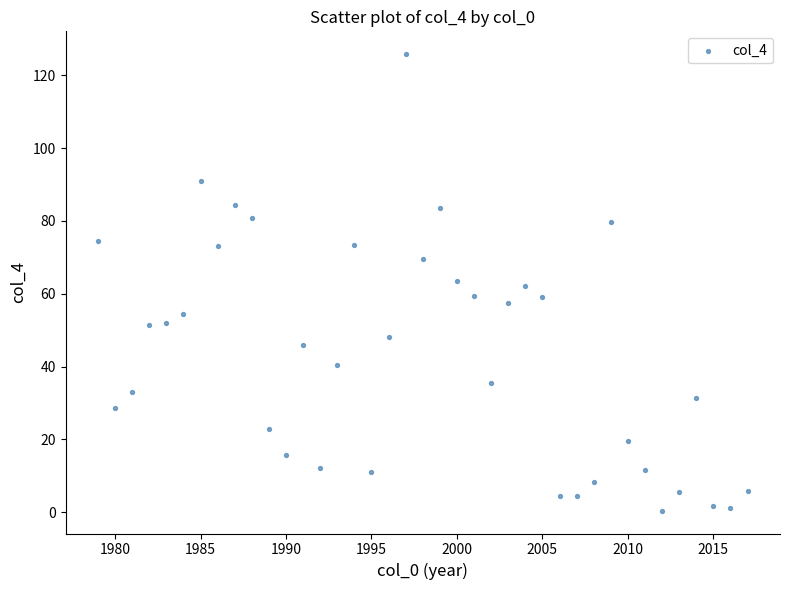

What is the range of X values (max minus min)?

38.0